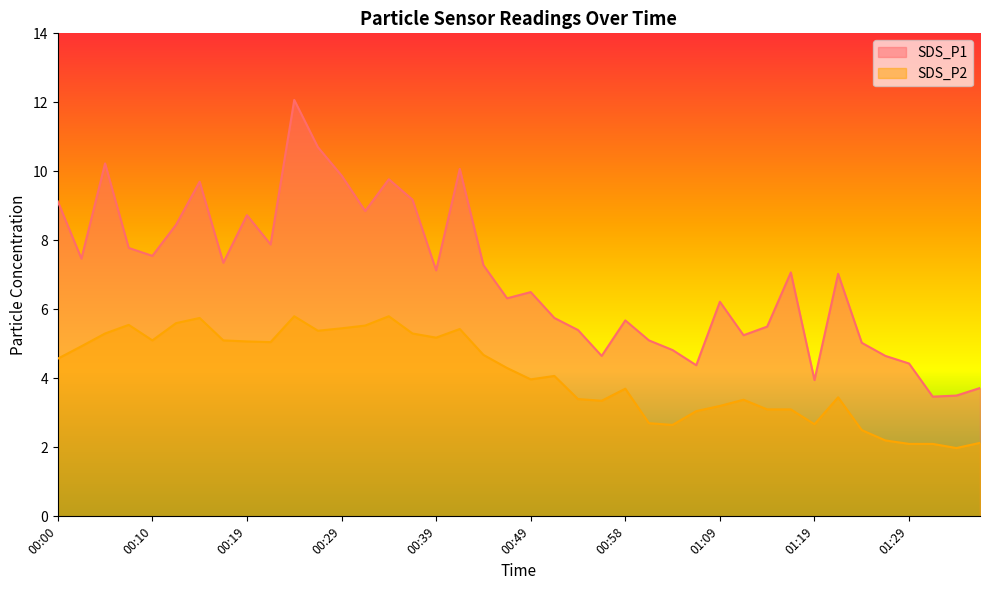

Which series has the largest total across all categories?

SDS_P1